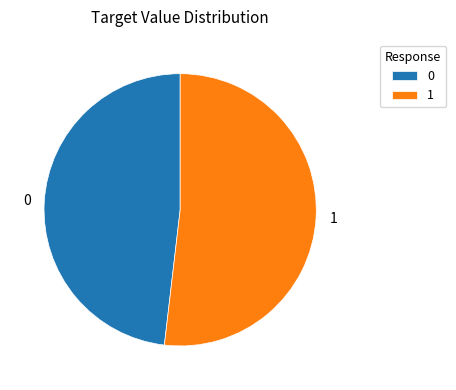

How many segments does this pie chart have?

2